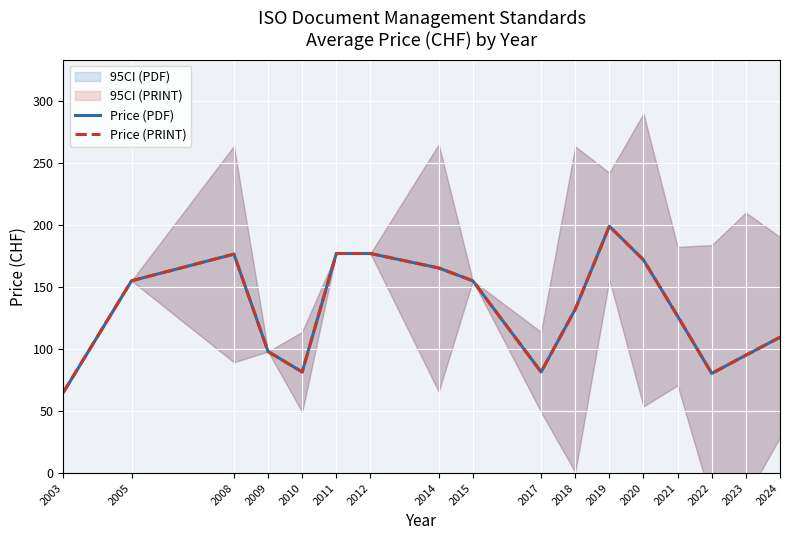

What are all the series names shown in the legend?

Price (PDF), Price (PRINT)